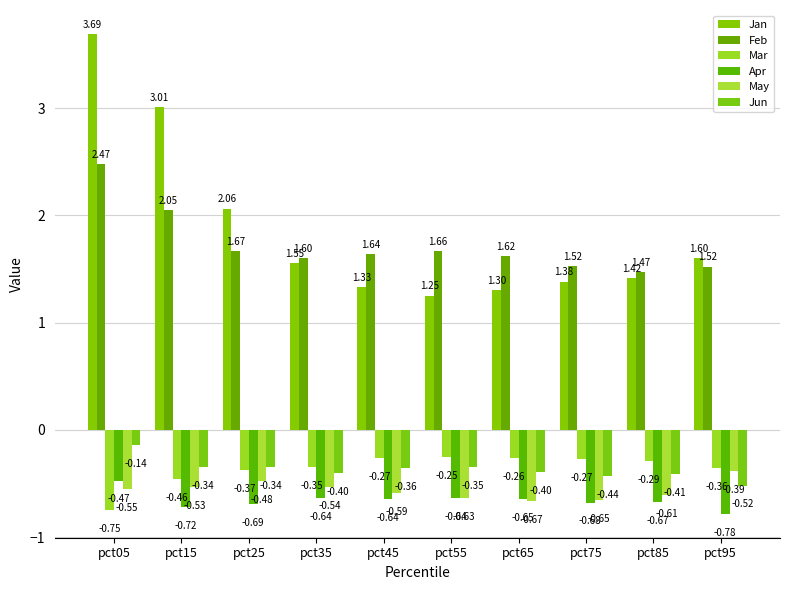

What is the total value across all series at pct75?

0.9